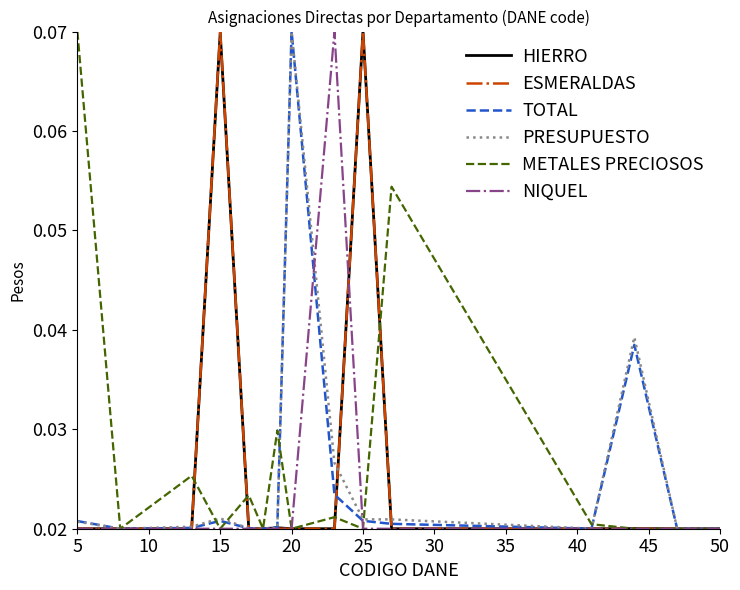

How many TOTAL values are between 0 and 1?

15